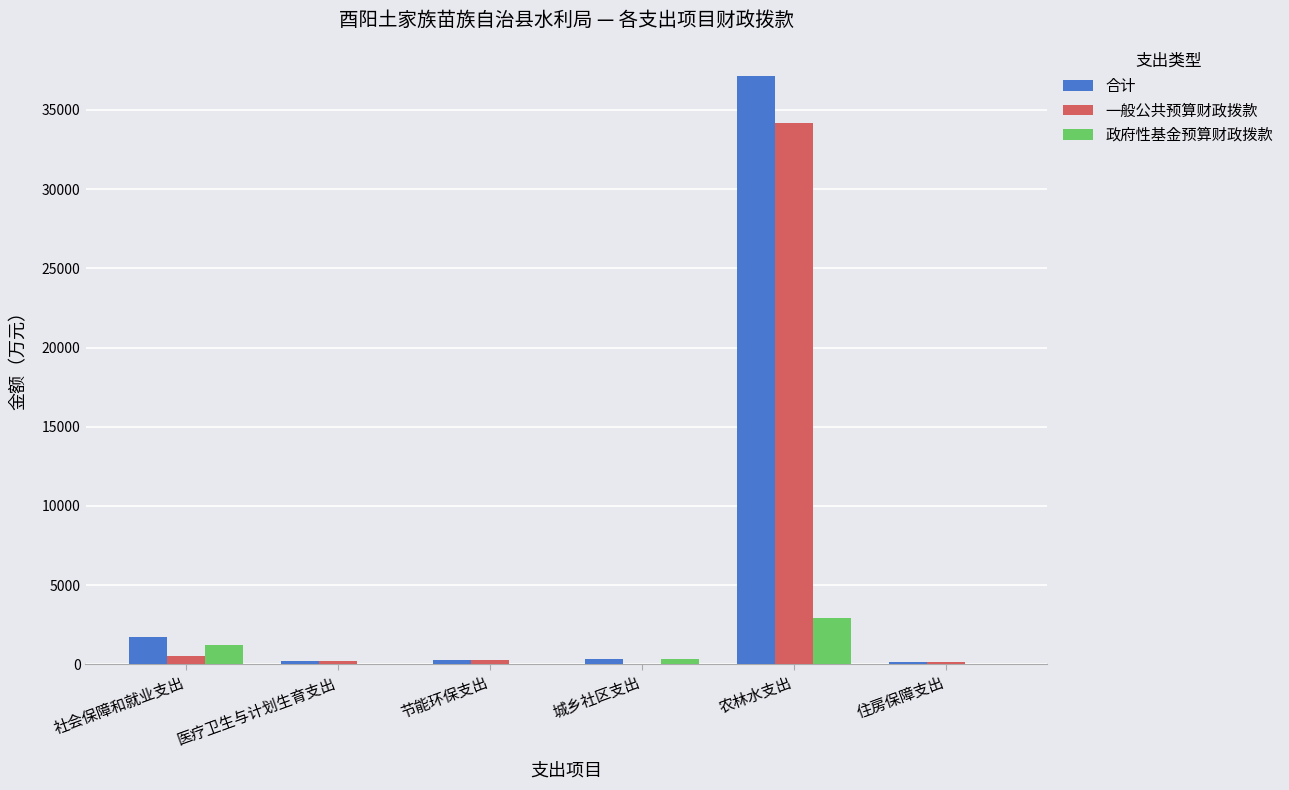

What is the sum of all 一般公共预算财政拨款 values?

35283.3